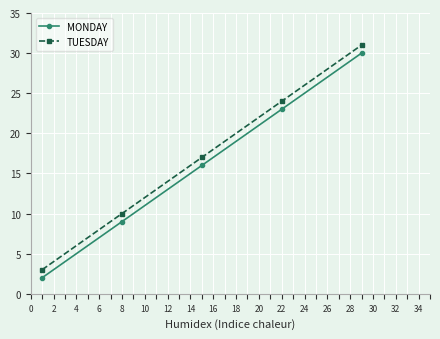

At how many categories does at least one series exceed 19?

2